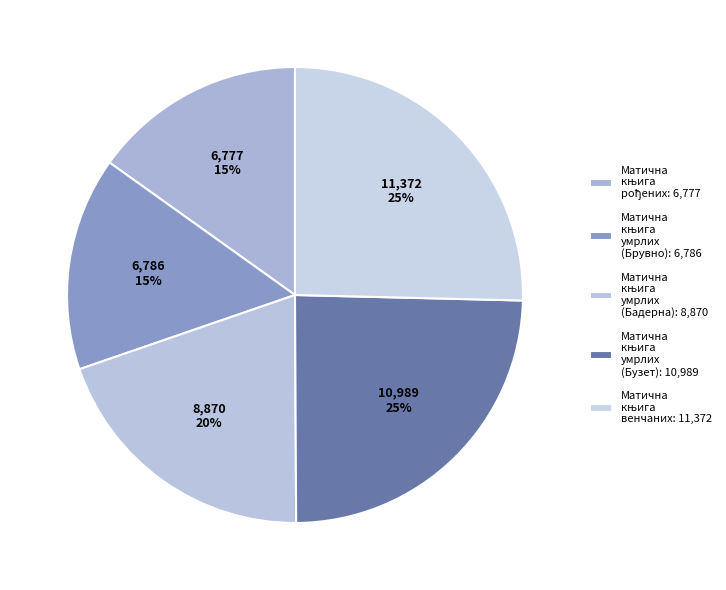

Between Матична књига умрлих (Брувно) and Матична књига умрлих (Бадерна), which is larger?

Матична књига умрлих (Бадерна)